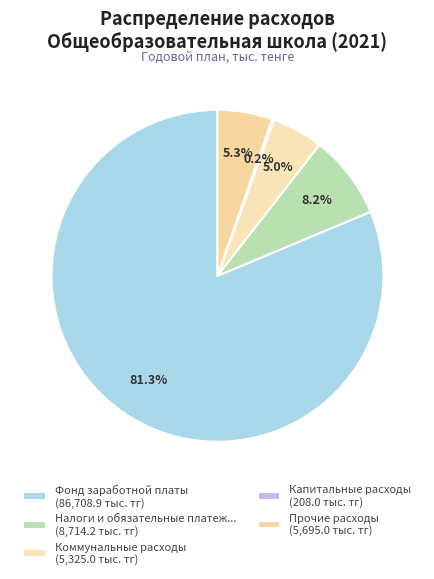

Does any single category account for the majority?

Yes